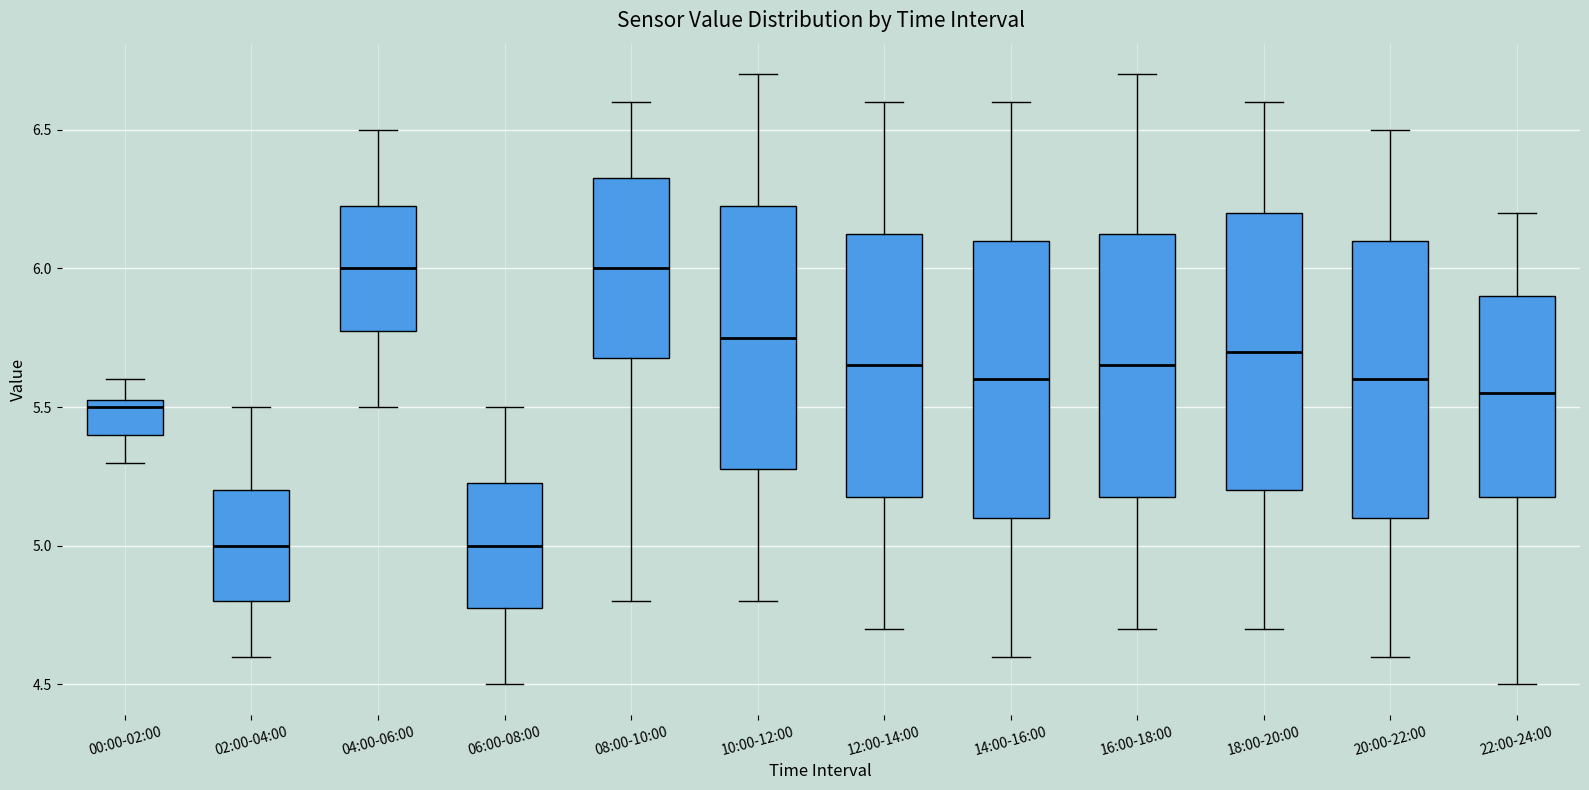

Reading left to right, transcribe this box plot: for each box, give where its median line is, the range the box spans, and where its two whiskers end, as read against the y-axis. The values are not printed on the chart, so give them approximately, as read against the axis.

00:00-02:00: median 5.50, box 5.40 to 5.55, whiskers 5.30 to 5.60
02:00-04:00: median 5.00, box 4.80 to 5.20, whiskers 4.60 to 5.50
04:00-06:00: median 6.00, box 5.80 to 6.25, whiskers 5.50 to 6.50
06:00-08:00: median 5.00, box 4.80 to 5.25, whiskers 4.50 to 5.50
08:00-10:00: median 6.00, box 5.70 to 6.35, whiskers 4.80 to 6.60
10:00-12:00: median 5.75, box 5.30 to 6.25, whiskers 4.80 to 6.70
12:00-14:00: median 5.65, box 5.20 to 6.15, whiskers 4.70 to 6.60
14:00-16:00: median 5.60, box 5.10 to 6.10, whiskers 4.60 to 6.60
16:00-18:00: median 5.65, box 5.20 to 6.15, whiskers 4.70 to 6.70
18:00-20:00: median 5.70, box 5.20 to 6.20, whiskers 4.70 to 6.60
20:00-22:00: median 5.60, box 5.10 to 6.10, whiskers 4.60 to 6.50
22:00-24:00: median 5.55, box 5.20 to 5.90, whiskers 4.50 to 6.20